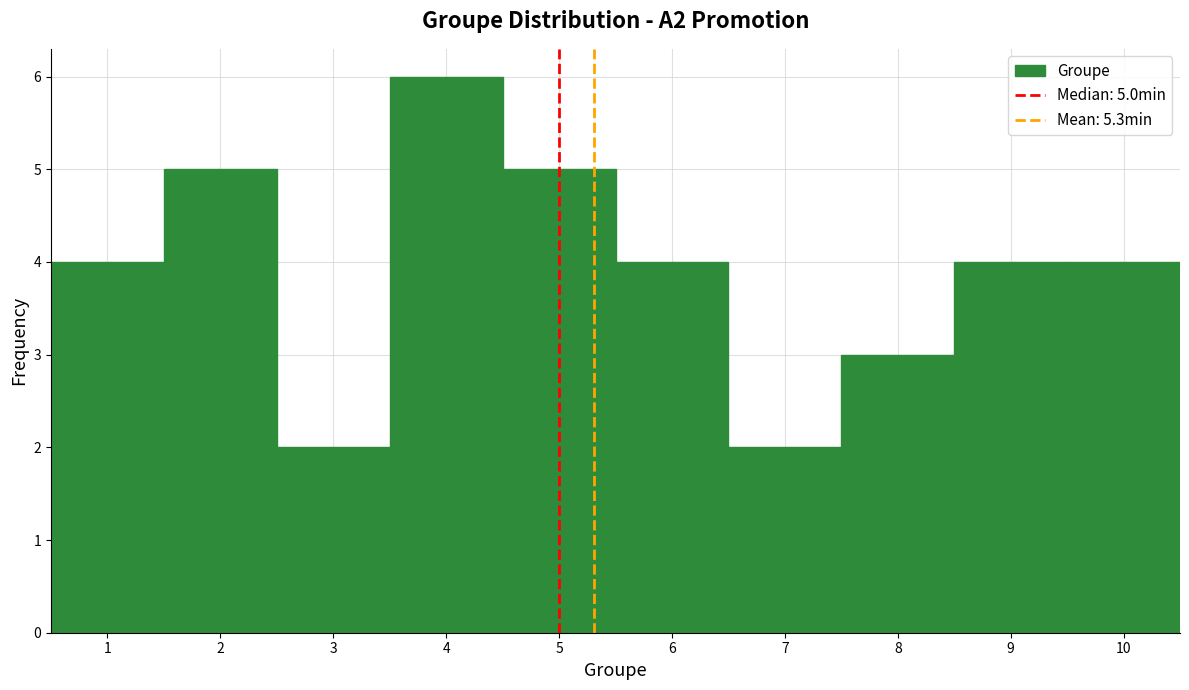

Over which range of the x-axis is the bar tallest?

3.5 to 4.5